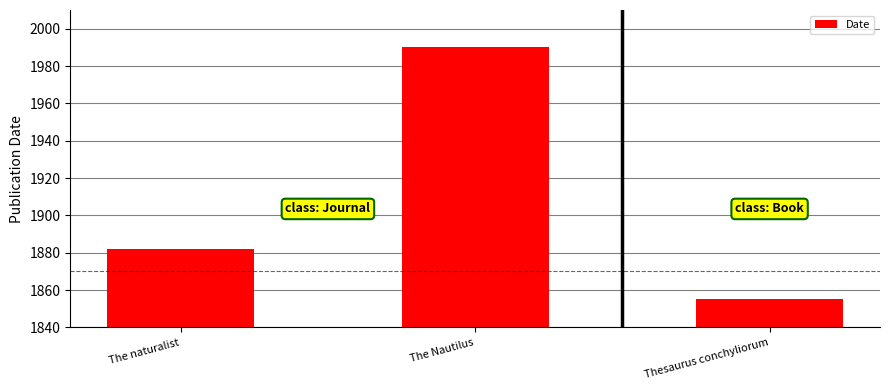

What is the approximate value at The Nautilus, to the nearest 50?

2000